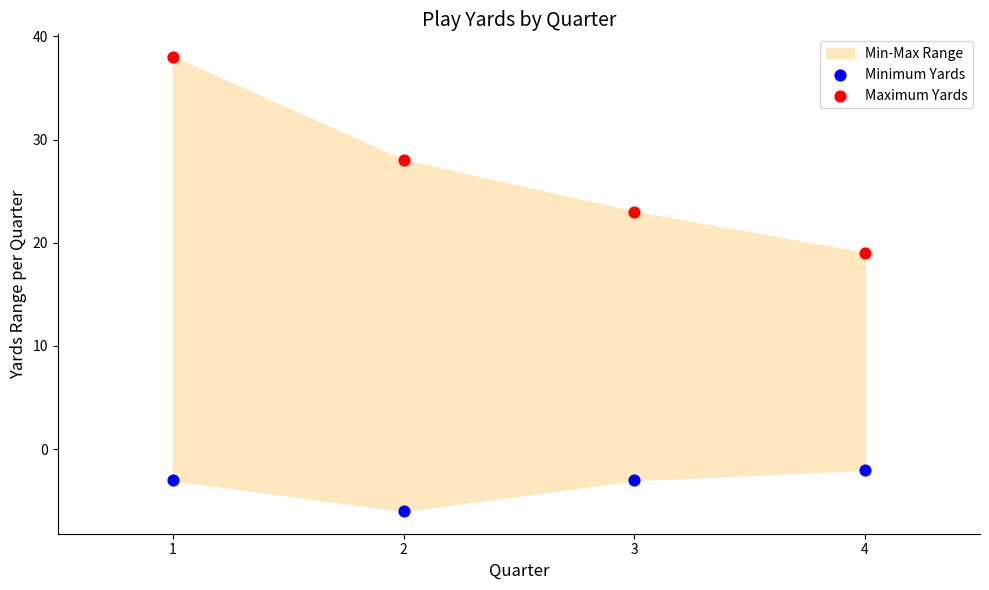

Which series contains the lowest Y value?

Minimum Yards